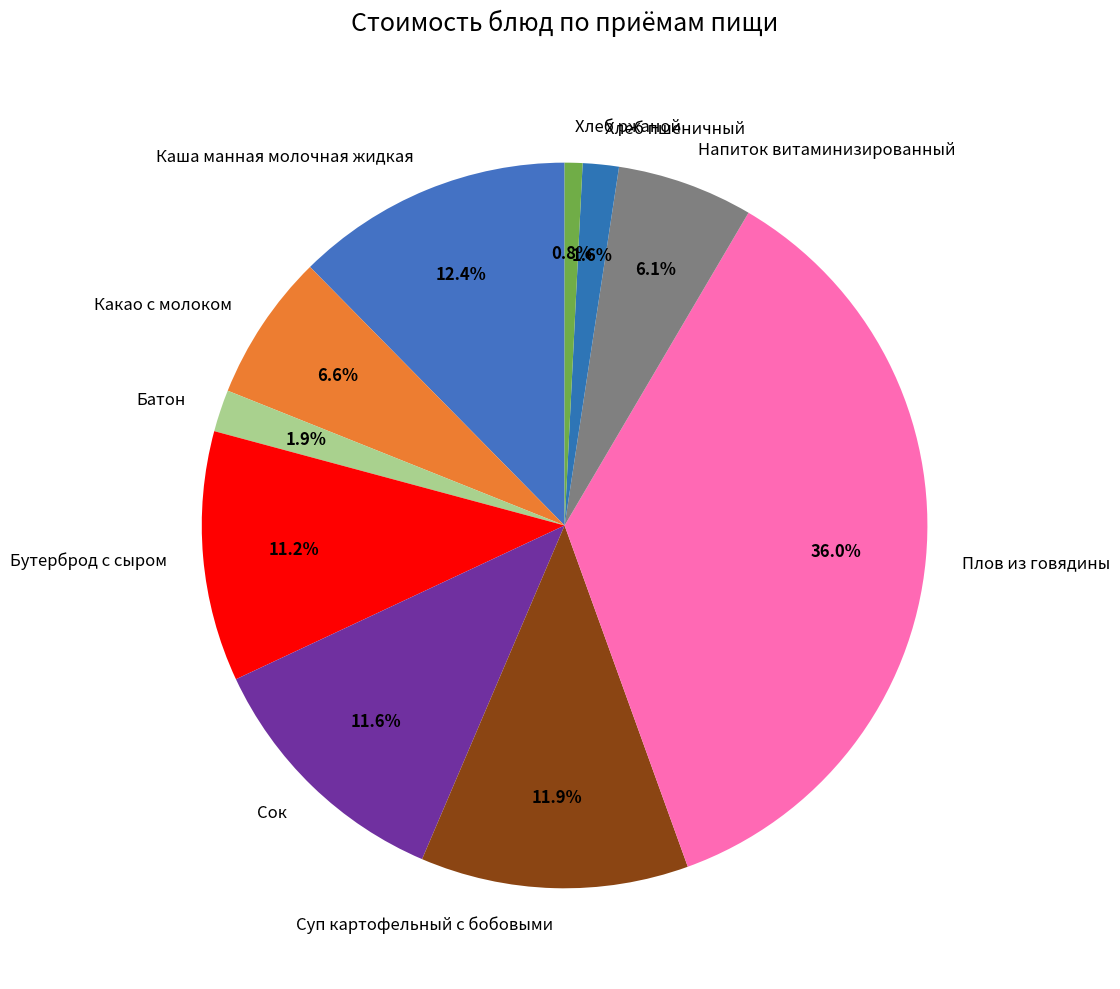

What is the ratio of the value at Напиток витаминизированный to the value at Хлеб ржаной?

7.6